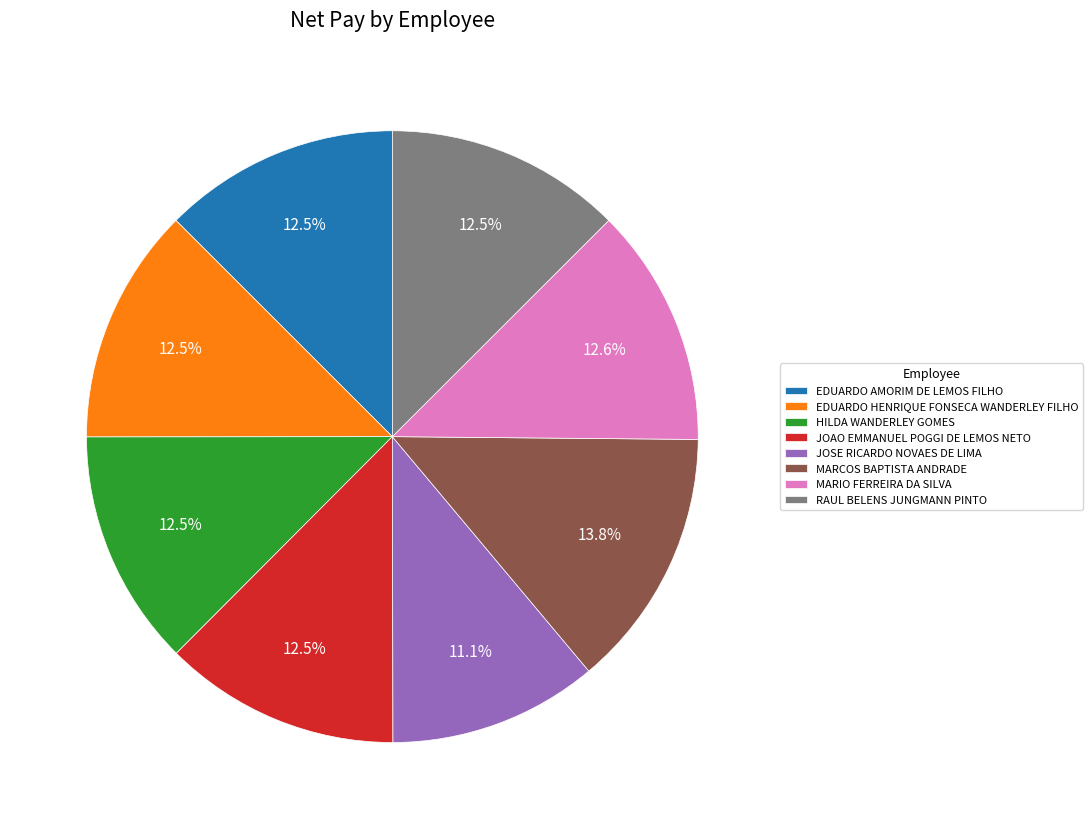

What is the ratio of the value at HILDA WANDERLEY GOMES to the value at JOSE RICARDO NOVAES DE LIMA?

1.1